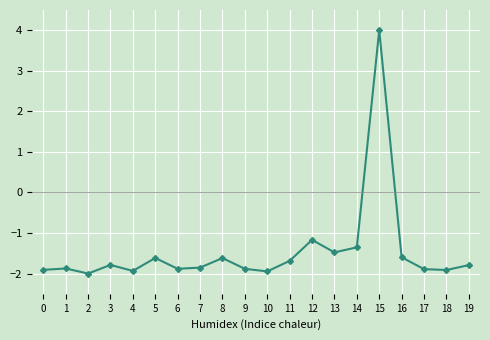

Count the number of categories in the chart.

20